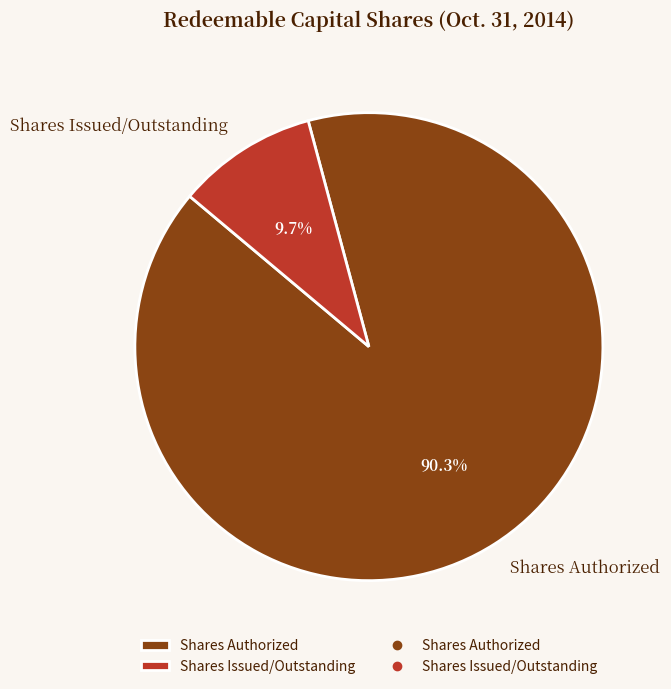

Which slice represents more than half of the pie?

Shares Authorized